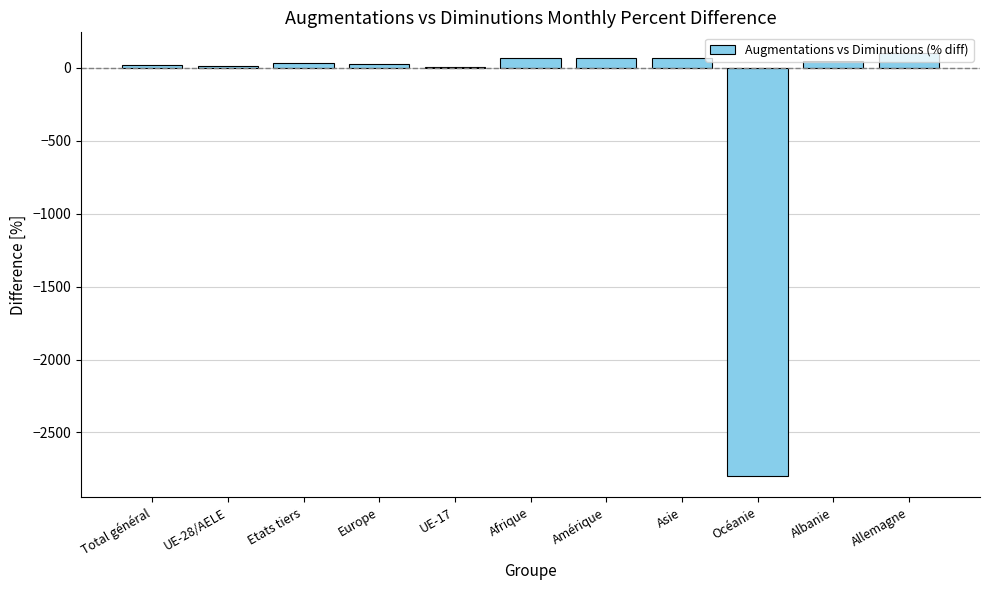

What value does the data have at Amérique?

71.1